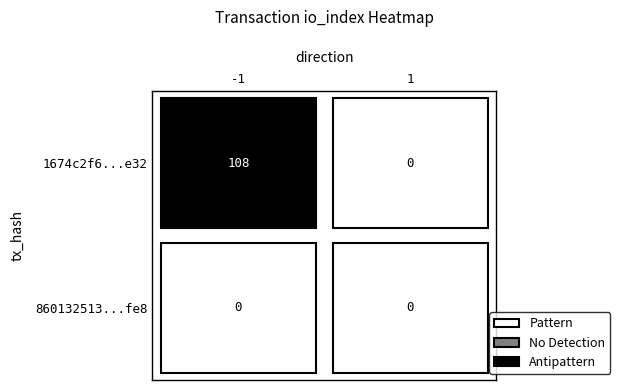

Between 0 and 1, which is larger?

1